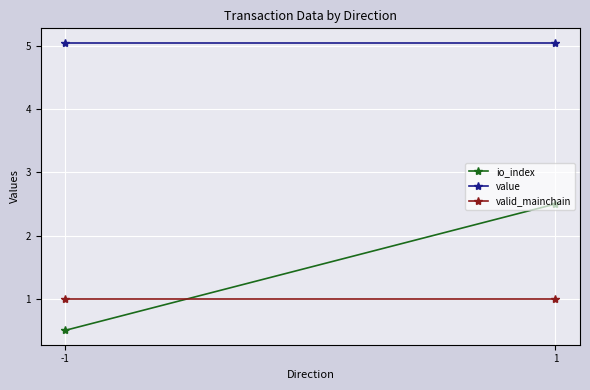

At which label is value closest to 5?

-1